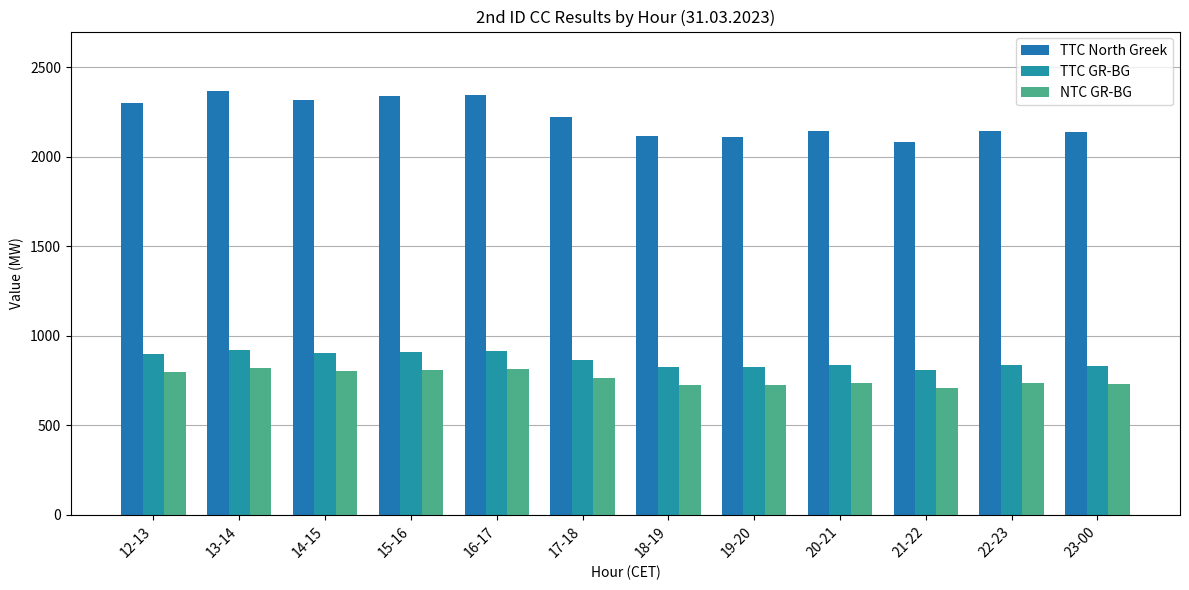

What is the difference between the highest and lowest values at 21-22?

1370